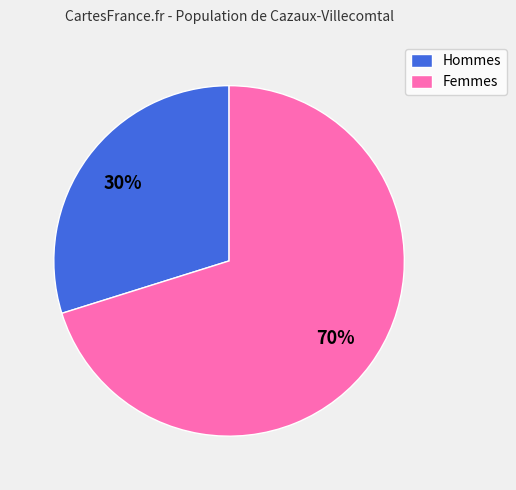

To the nearest percent, what portion does Femmes represent?

70%